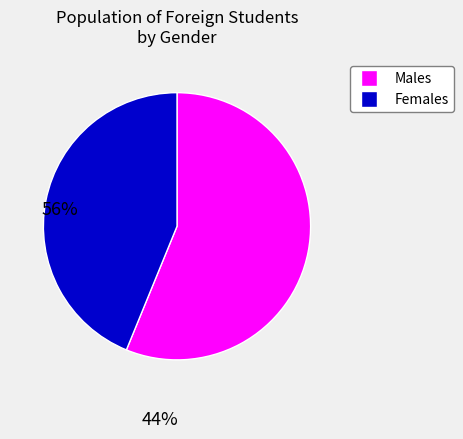

Is there any slice that represents more than half of the pie?

Yes